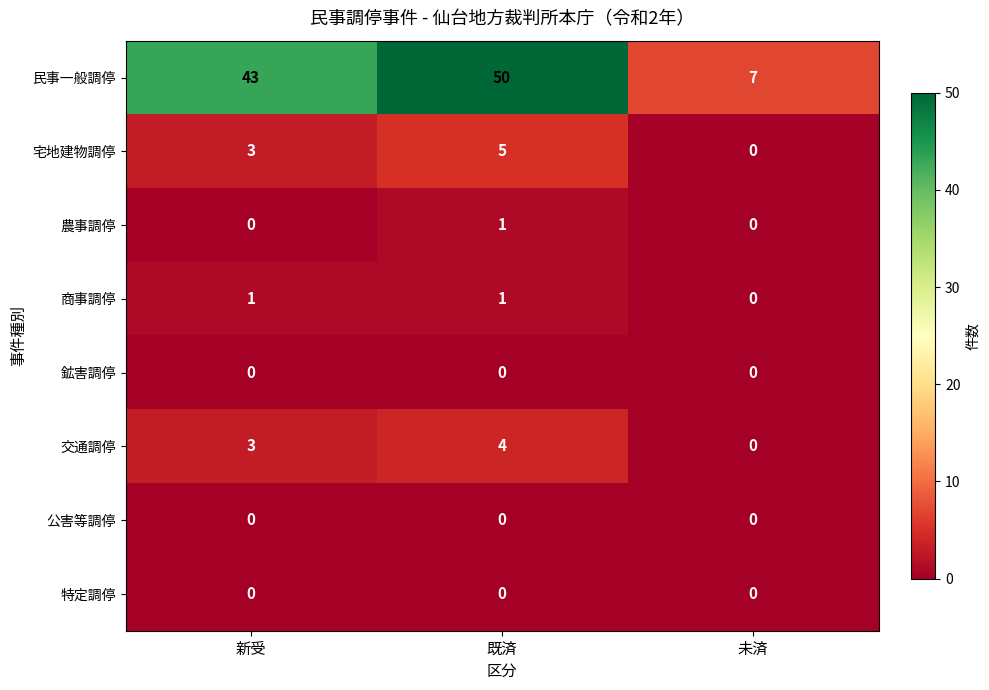

Which series has the largest range (max minus min)?

民事一般調停